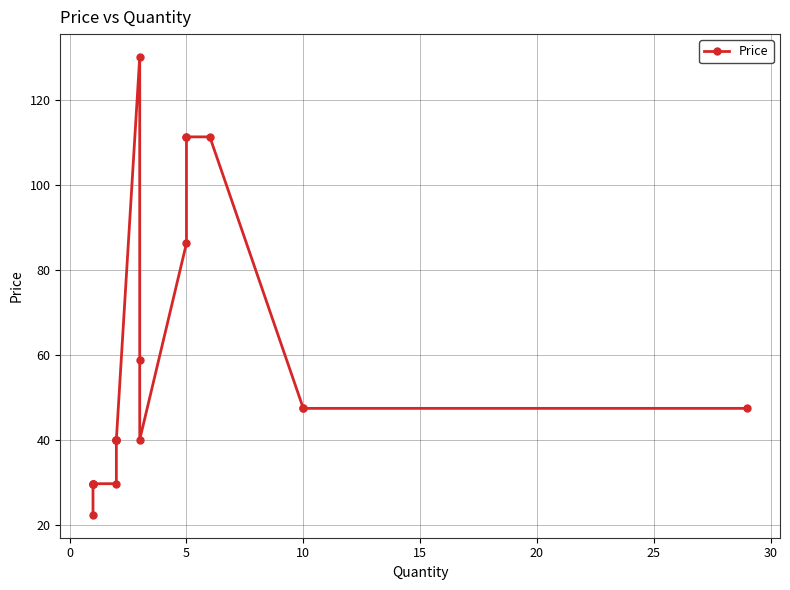

How many distinct data groups are displayed?

1